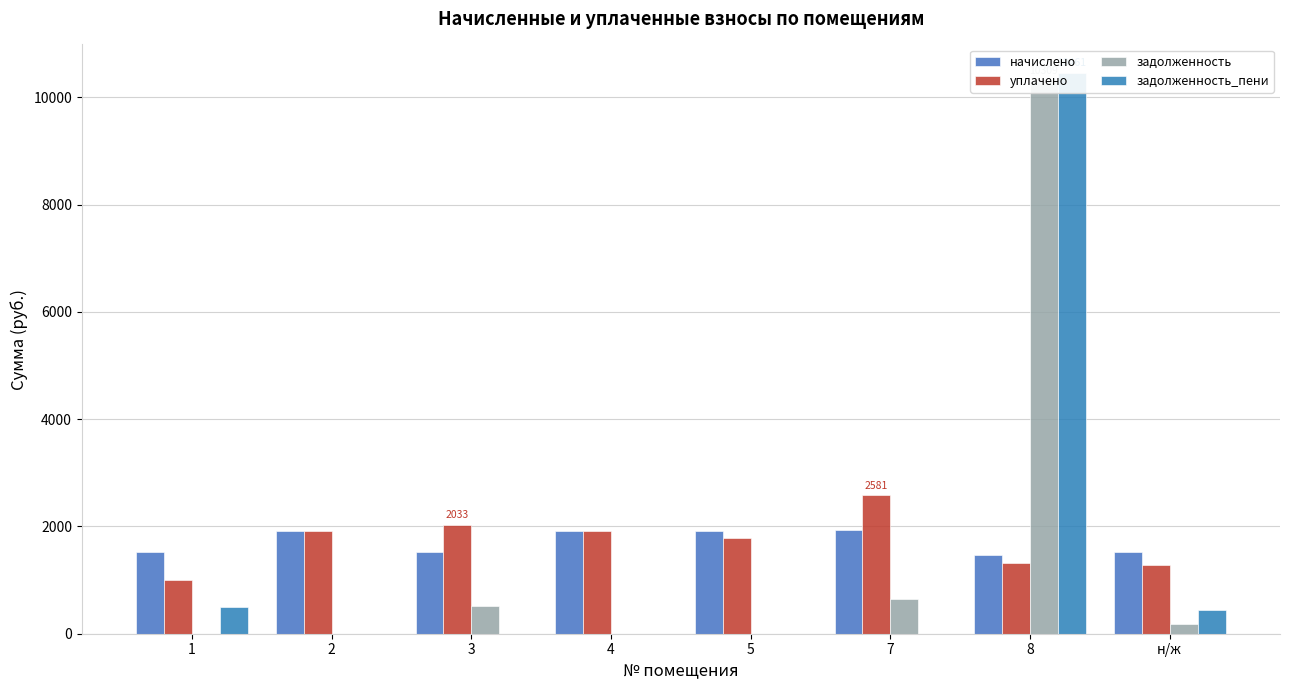

At how many categories does at least one series exceed 375?

8